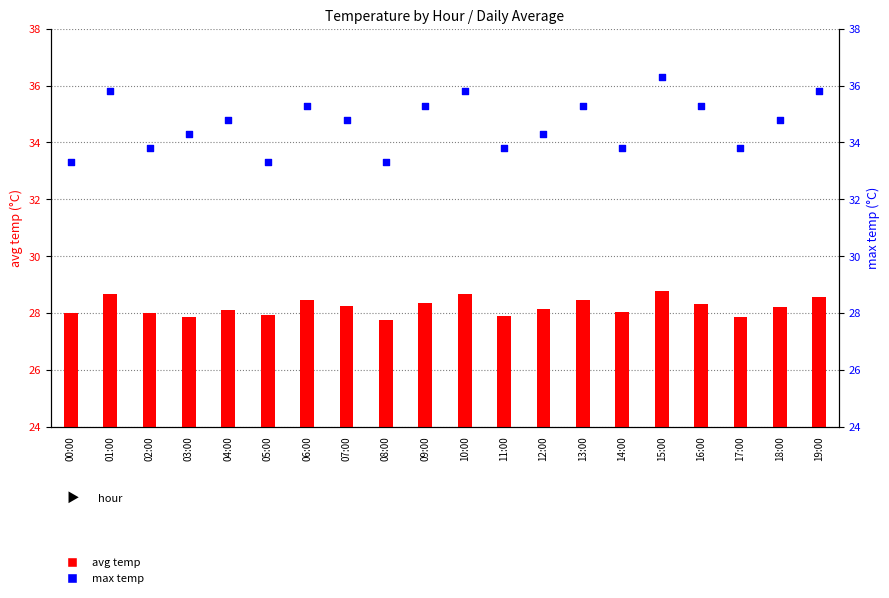

What is the total value across all series at 13:00?

63.7